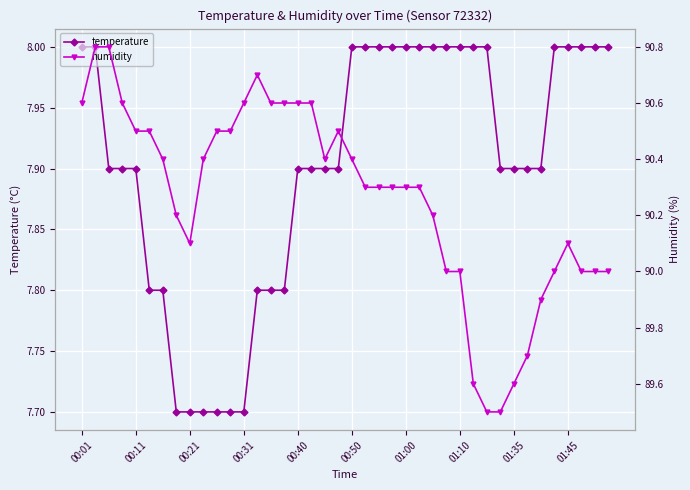

Which series changed the most between 15 and 21?

humidity